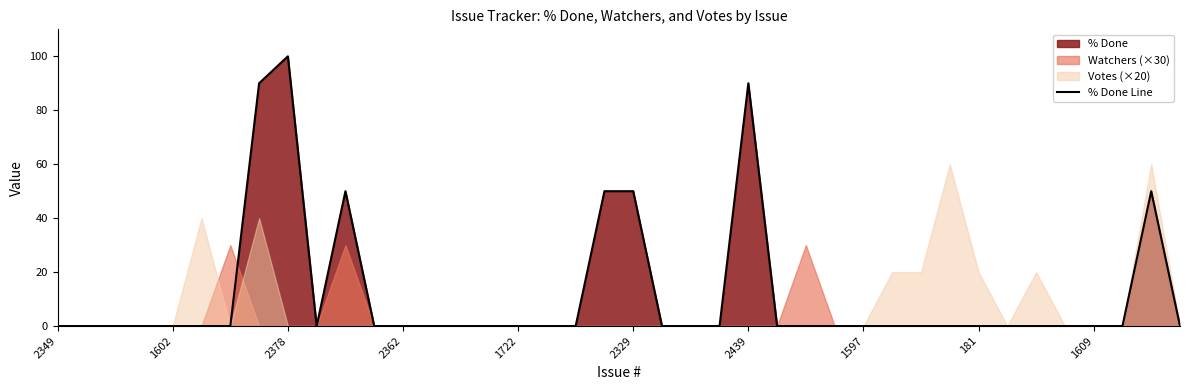

How many interior local peaks (higher than both neighbors) does the data have?

4